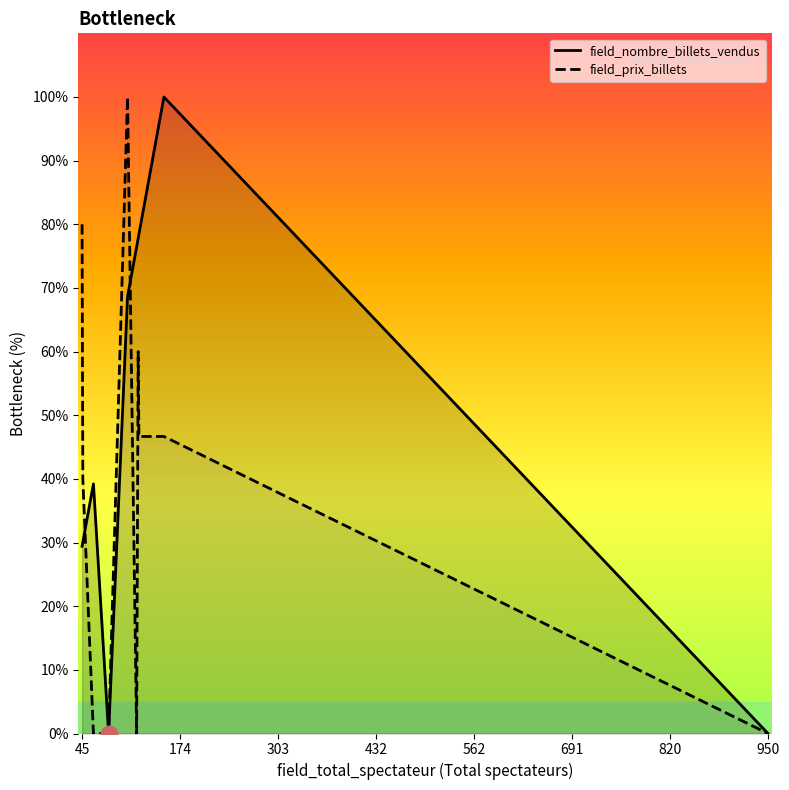

List the series in order of their overall mean, highest first.

field_nombre_billets_vendus, field_prix_billets